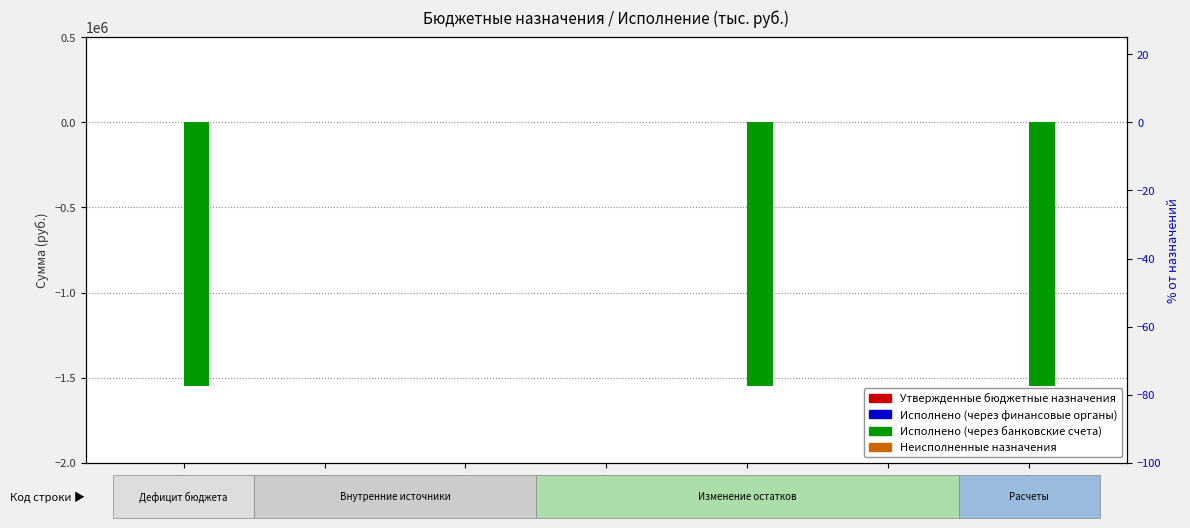

At which category is the sum across all series the highest?

520